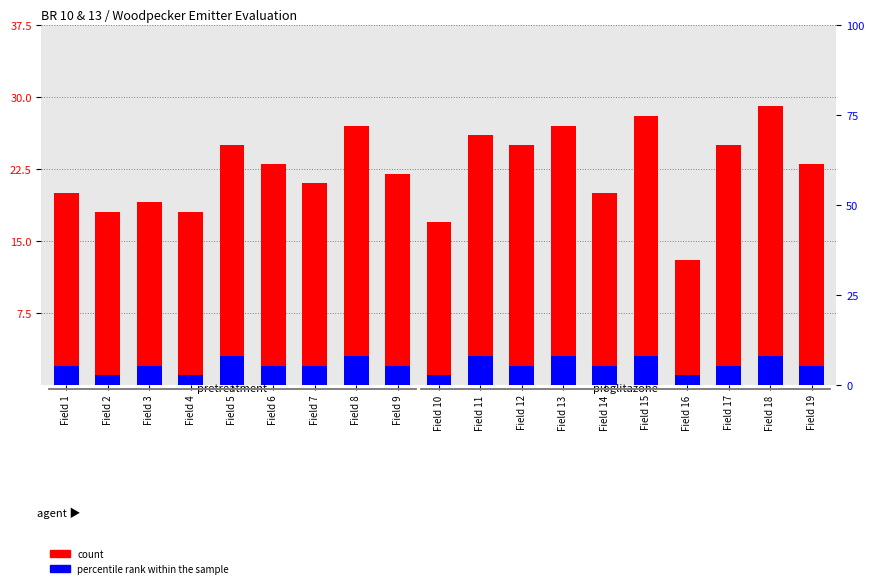

What is the difference between the highest and lowest values at Field 11?

23